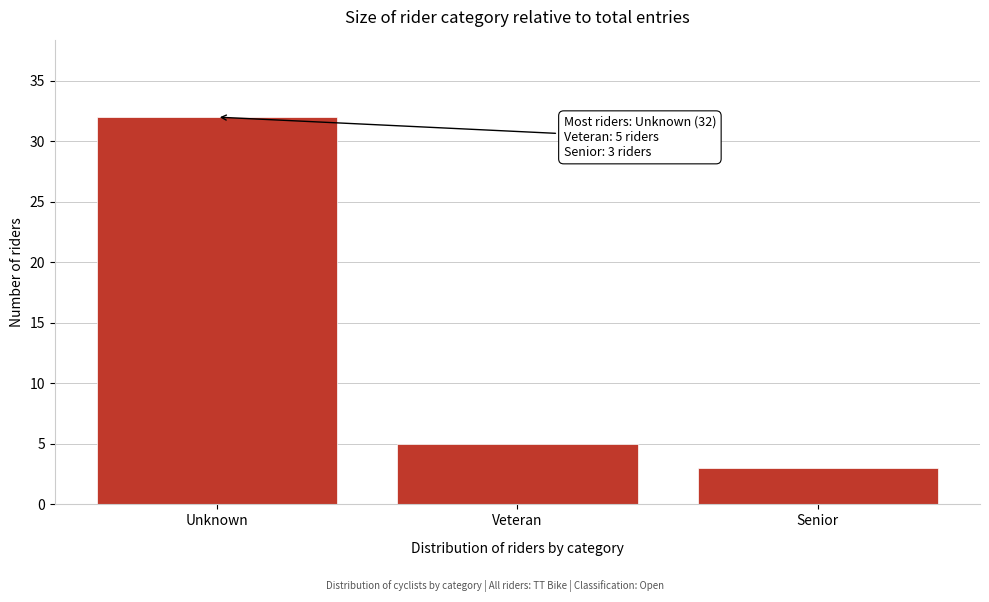

Reading left to right, list all the values displayed in this chart.

Unknown=32	Veteran=5	Senior=3